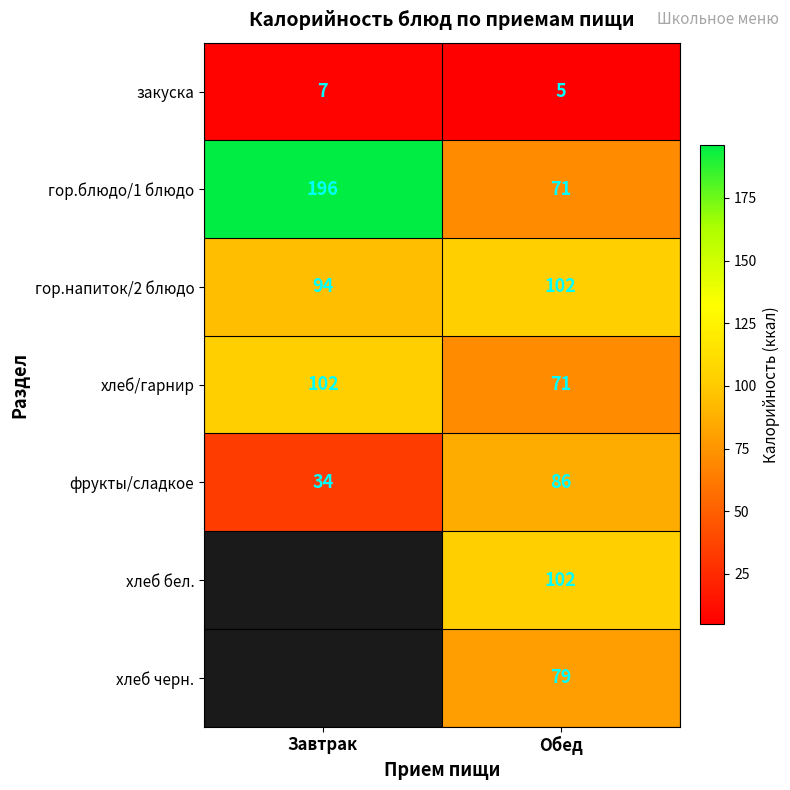

The закуска series shows 5 at Обед. True or false?

True